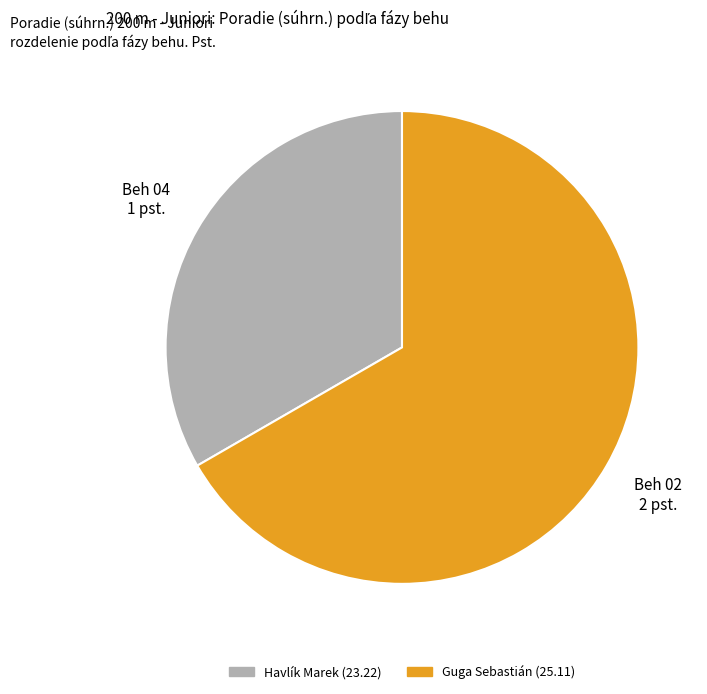

Is there any slice that represents more than half of the pie?

Yes